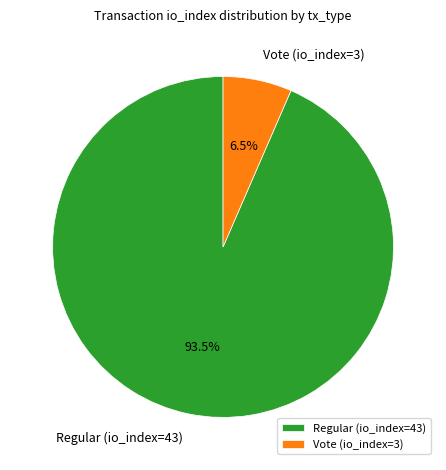

Count the number of slices in the pie.

2